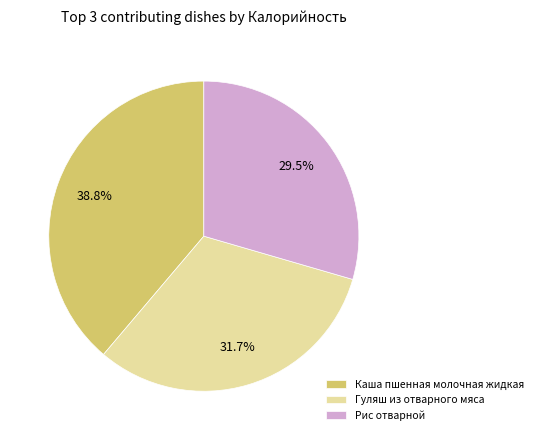

Rank the categories by value from lowest to highest.

Рис отварной, Гуляш из отварного мяса, Каша пшенная молочная жидкая